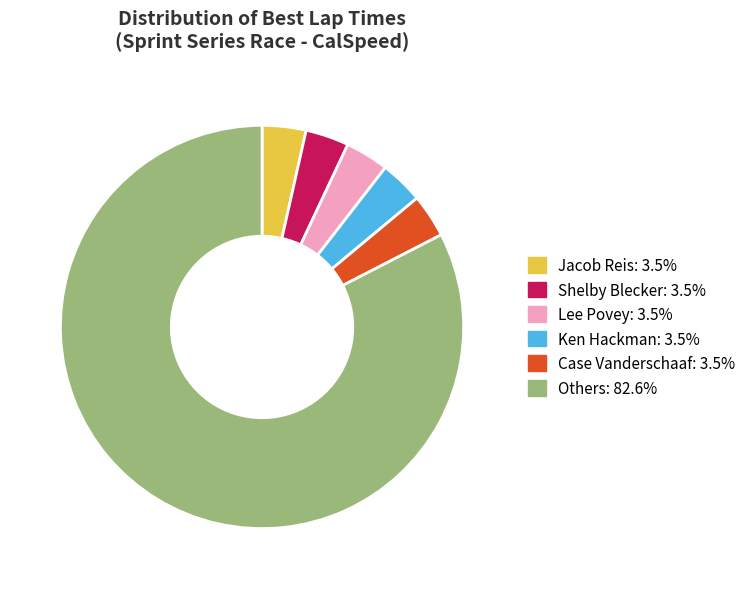

Does any single category account for the majority?

Yes